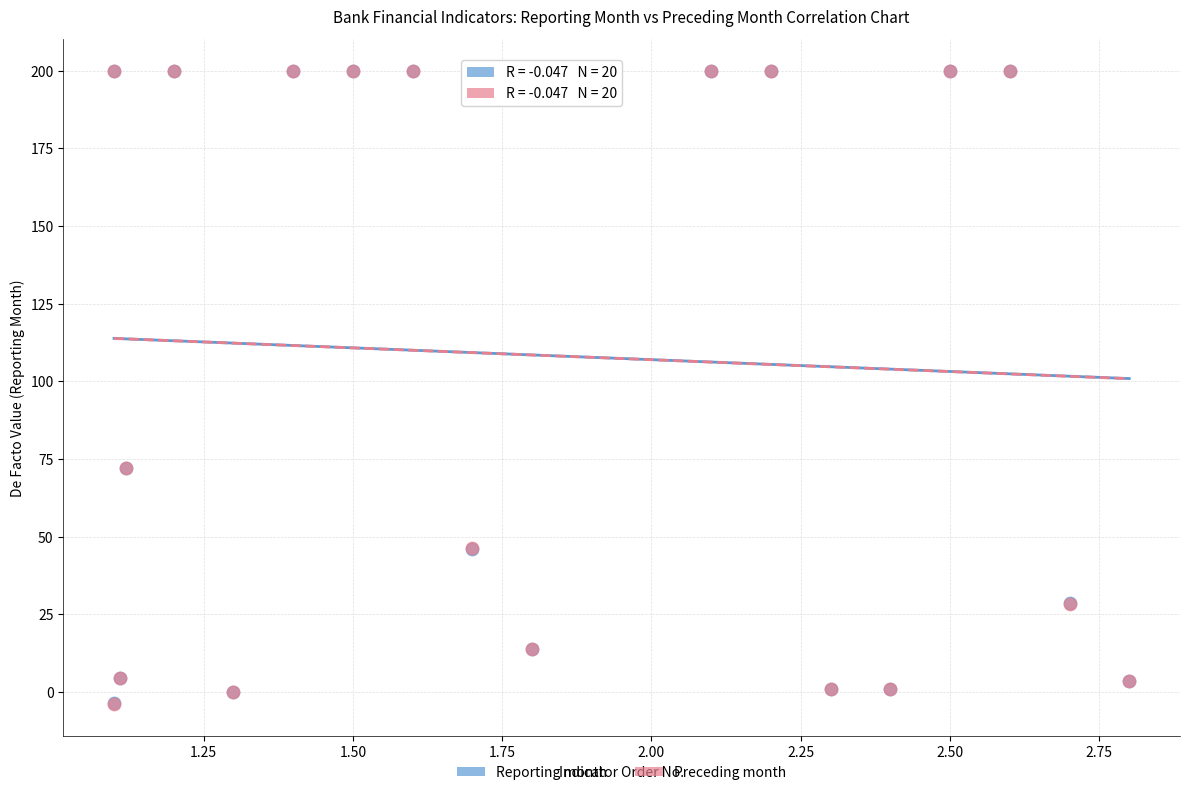

Which series has the largest Y range (max minus min)?

Preceding month